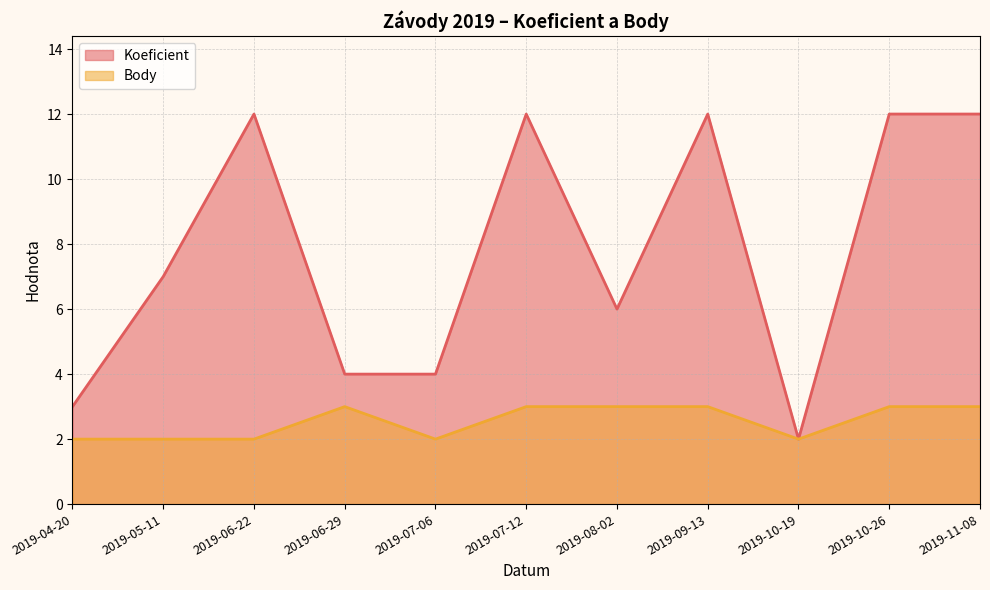

At which category does the chart reach its peak across all series?

2019-06-22